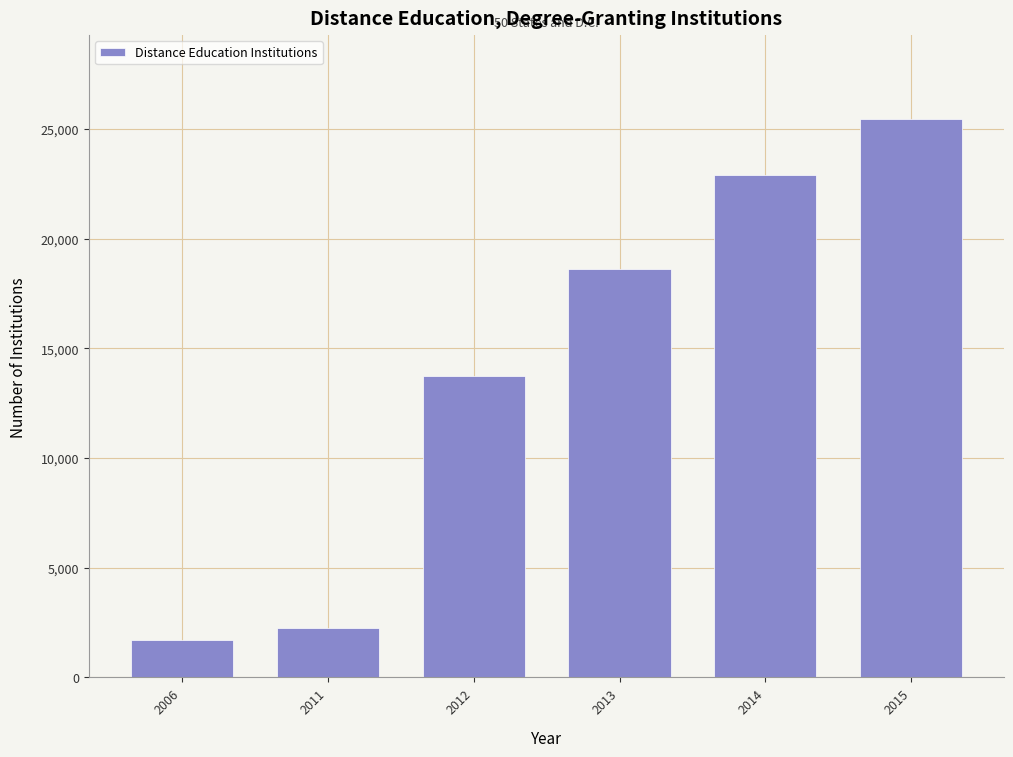

Reading left to right, extract all data points from this chart.

1711	2241	13746	18613	22884	25456